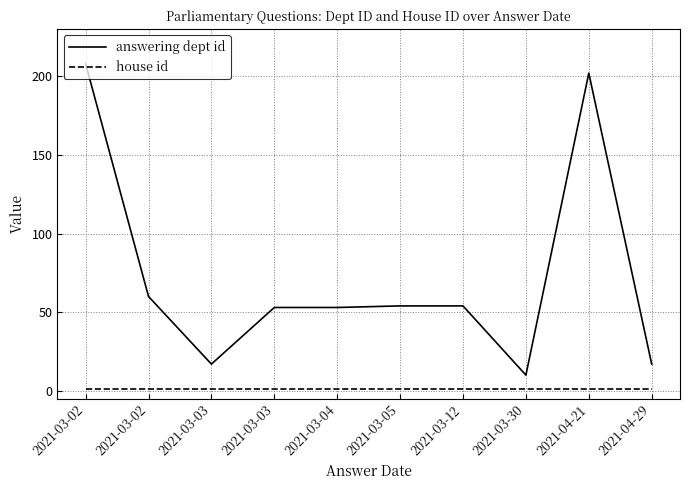

What are all the series names shown in the legend?

answering dept id, house id